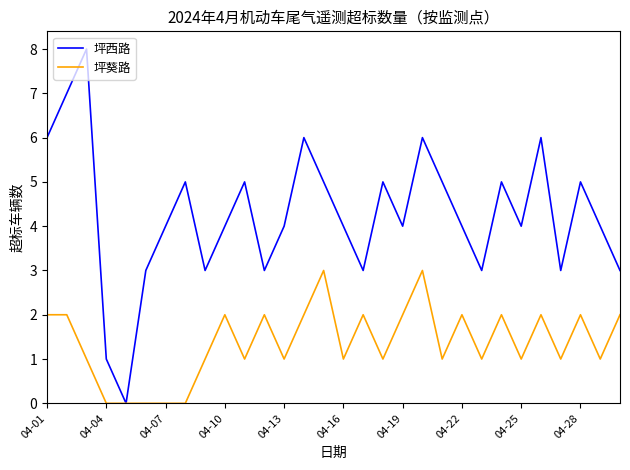

Which series has the largest total across all categories?

坪西路